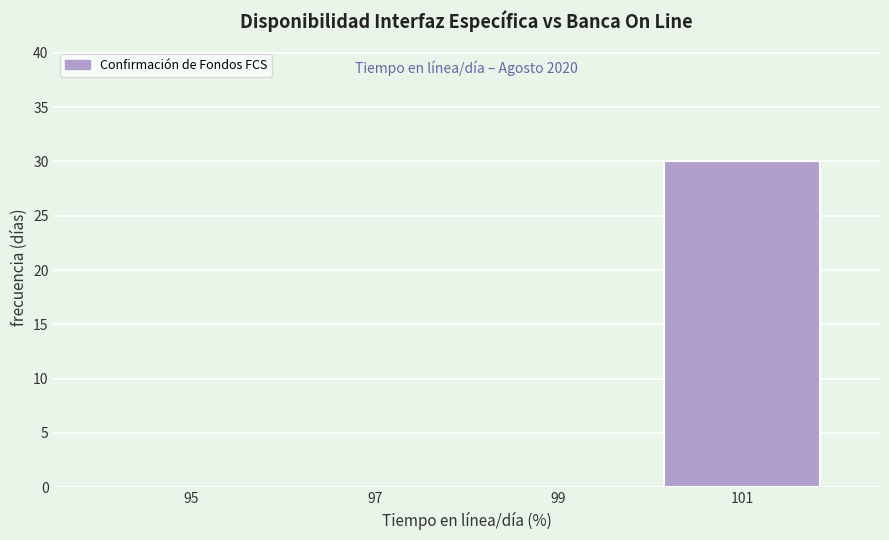

Reading right to left, transcribe all the data shown in this chart.

101=30	99=0	97=0	95=0